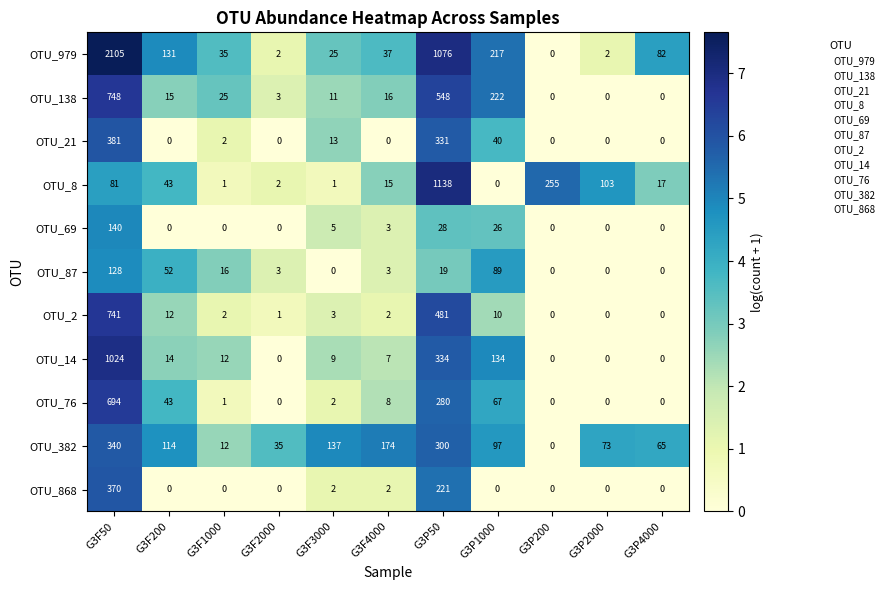

The value of OTU_14 at G3F1000 is 8. True or false?

False